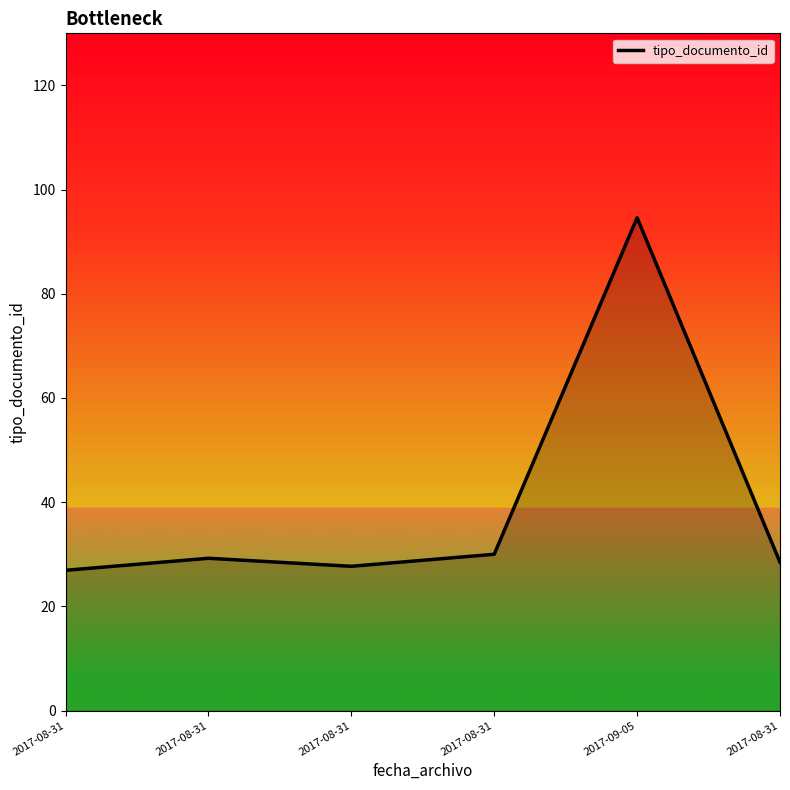

How many lines are shown in the chart?

1